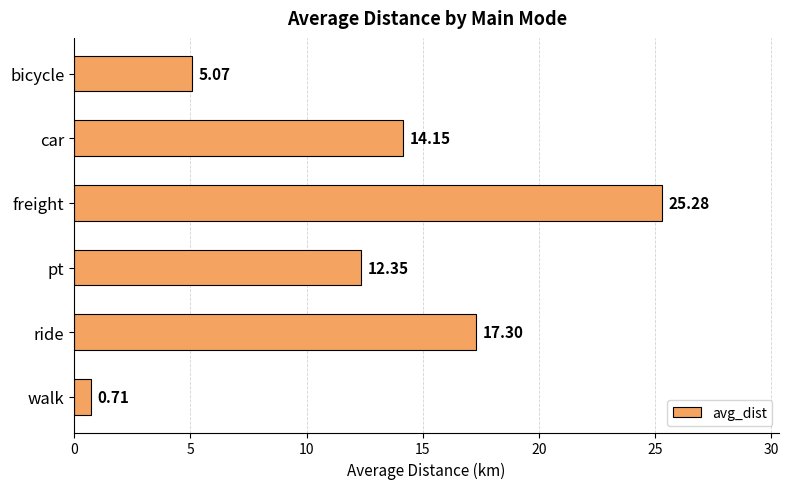

Where is the data nearest to the value 12?

pt